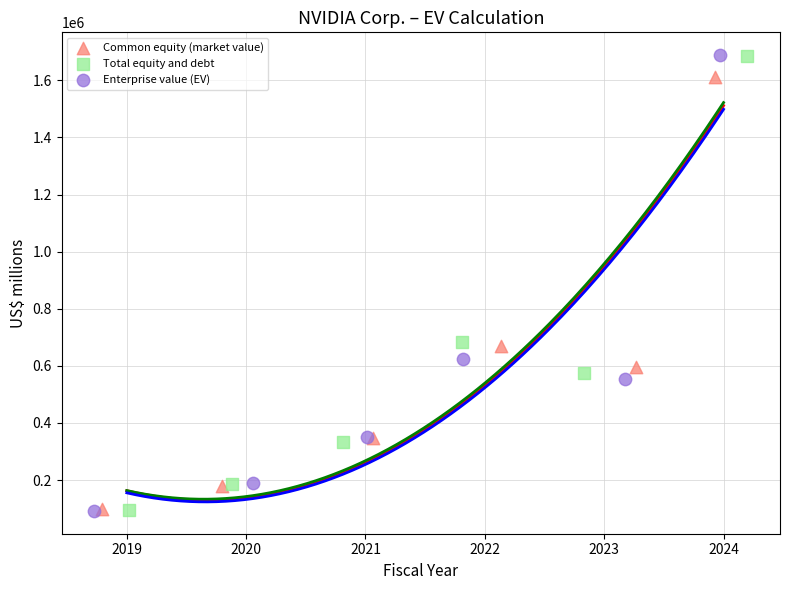

Which series has the largest Y range (max minus min)?

Enterprise value (EV)